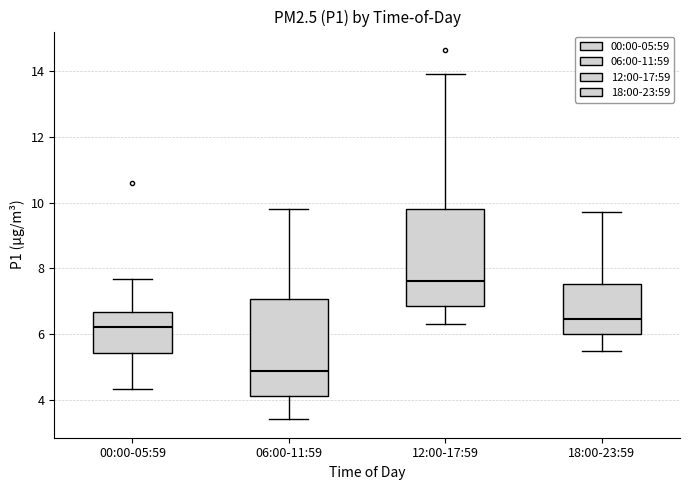

Which box has the highest median line?

12:00-17:59